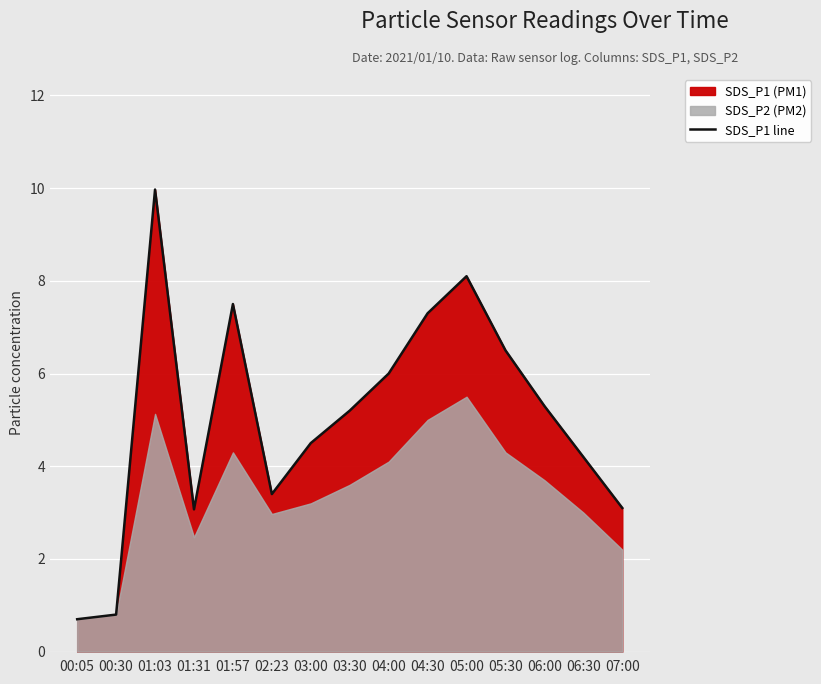

Reading left to right, list all the values displayed in this chart.

00:05=0.7	00:30=0.8	01:03=10.0	01:31=3.1	01:57=7.5	02:23=3.4	03:00=4.5	03:30=5.2	04:00=6.0	04:30=7.3	05:00=8.1	05:30=6.5	06:00=5.3	06:30=4.2	07:00=3.1